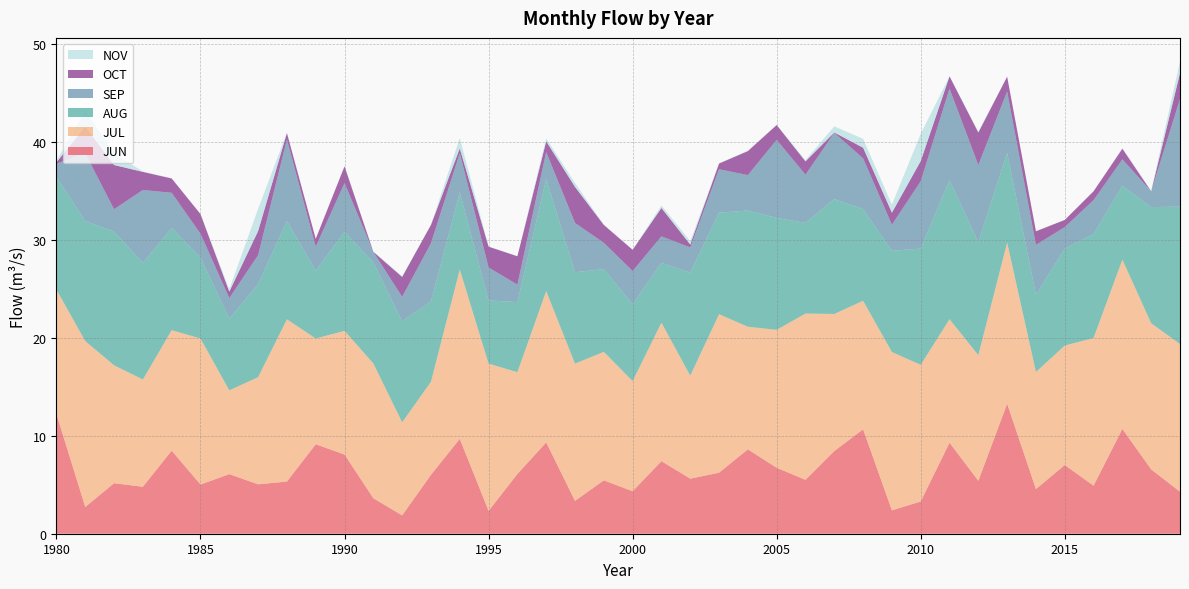

Reading right to left, transcribe all the data shown in this chart.

JUN: 4.3	6.6	10.7	4.9	7.0	4.6	13.3	5.4	9.3	3.3	2.4	10.7	8.4	5.5	6.7	8.6	6.2	5.6	7.4	4.3	5.4	3.4	9.3	6.1	2.3	9.7	6.0	1.9	3.6	8.1	9.1	5.3	5.0	6.1	5.0	8.5	4.8	5.2	2.7	12.2
JUL: 15.1	14.9	17.3	15.1	12.2	12.0	16.4	12.8	12.6	13.9	16.2	13.1	14.0	17.0	14.1	12.5	16.2	10.5	14.1	11.2	13.1	14.0	15.4	10.4	15.0	17.3	9.5	9.5	13.8	12.6	10.8	16.6	10.9	8.6	14.9	12.3	10.9	12.0	16.9	12.7
AUG: 14.0	11.9	7.5	10.6	9.9	7.9	9.2	11.5	14.2	11.9	10.3	9.4	11.7	9.3	11.4	11.9	10.4	10.5	6.1	7.8	8.4	9.3	11.4	7.2	6.5	7.9	8.2	10.3	10.3	10.1	6.9	10.0	9.5	7.3	8.3	10.4	11.9	13.7	12.3	11.5
SEP: 11.0	1.6	2.7	3.5	2.2	5.1	6.3	7.9	9.3	6.9	2.7	5.2	6.8	4.9	8.0	3.6	4.4	2.6	2.7	3.4	2.7	5.0	2.7	1.8	3.4	4.0	5.9	2.5	1.1	5.0	2.4	8.3	3.0	2.1	2.4	3.6	7.4	2.3	6.9	1.3
OCT: 2.6	0.0	1.1	0.9	0.7	1.4	1.5	3.3	1.3	2.1	1.2	1.1	0.0	1.4	1.5	2.5	0.6	0.3	2.9	2.2	1.8	3.7	1.1	2.9	2.1	0.5	1.9	2.0	0.0	1.7	0.8	0.7	2.5	0.7	2.0	1.5	1.9	4.5	2.7	0.1
NOV: 1.2	0.1	0.0	0.0	0.0	0.0	0.0	0.1	0.0	2.8	0.8	0.9	0.6	0.1	0.0	0.0	0.0	0.4	0.3	0.0	0.0	0.4	0.3	0.0	0.0	1.1	0.0	0.1	0.0	0.0	0.0	0.0	2.3	0.2	0.0	0.0	0.0	1.2	1.6	0.2